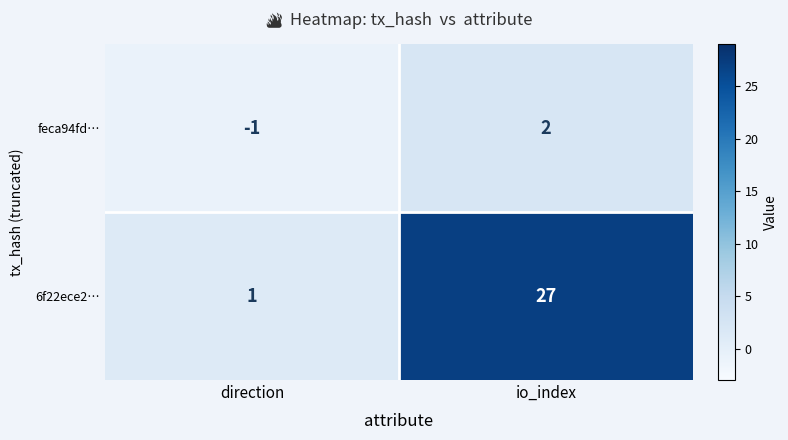

What is the greatest value displayed?

27